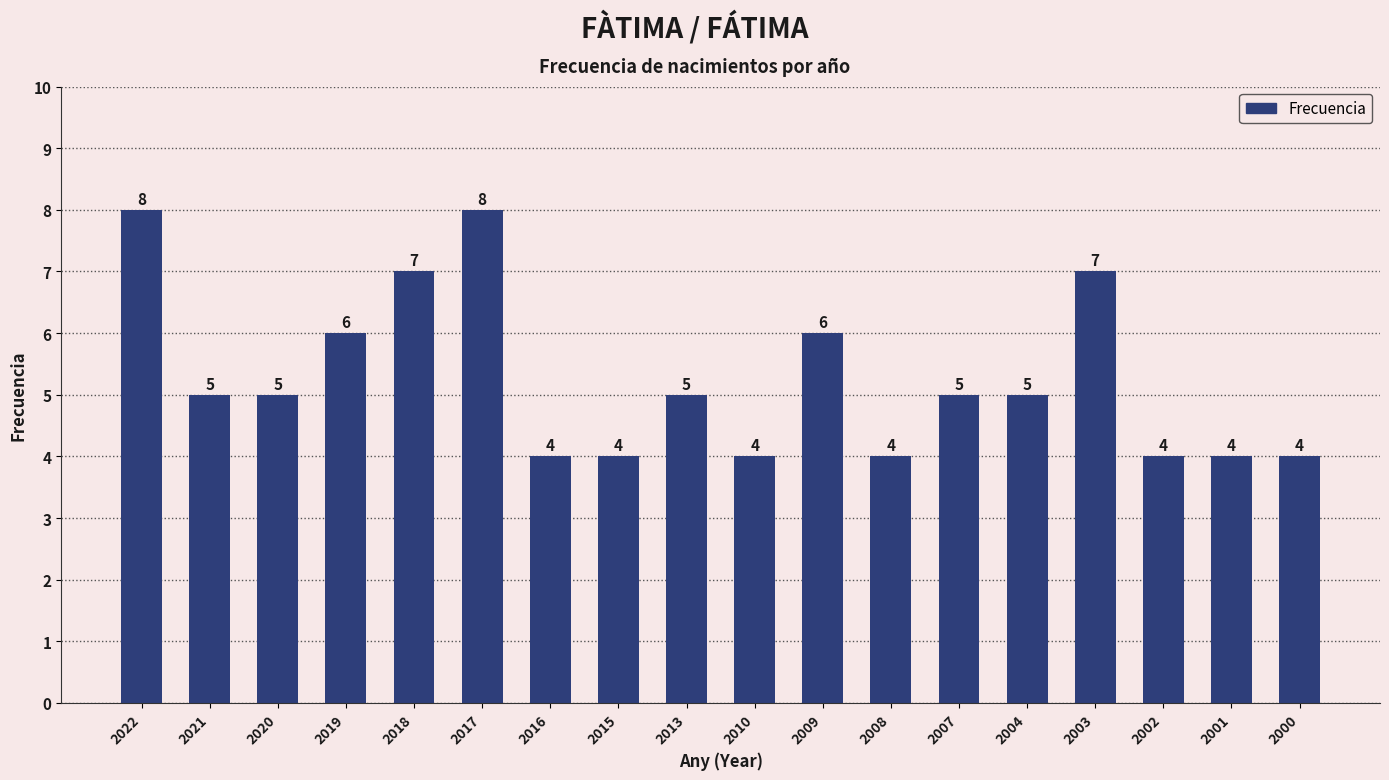

What is the sum of the values at 2019 and 2010?

10